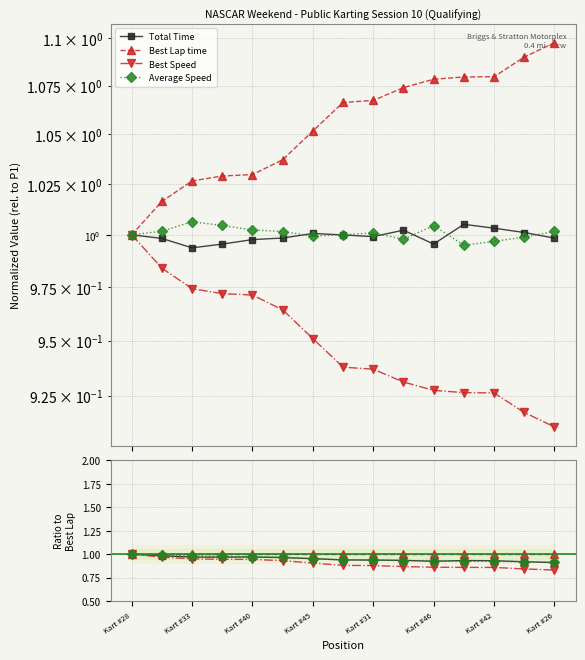

How many series are shown in this chart?

4